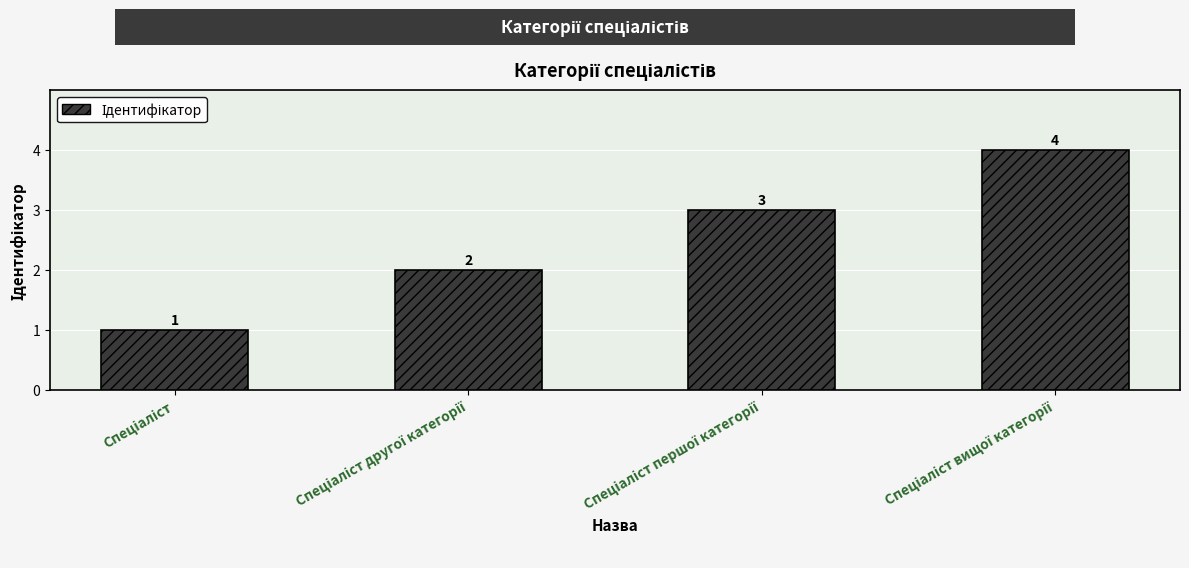

How many data points does each series have?

4